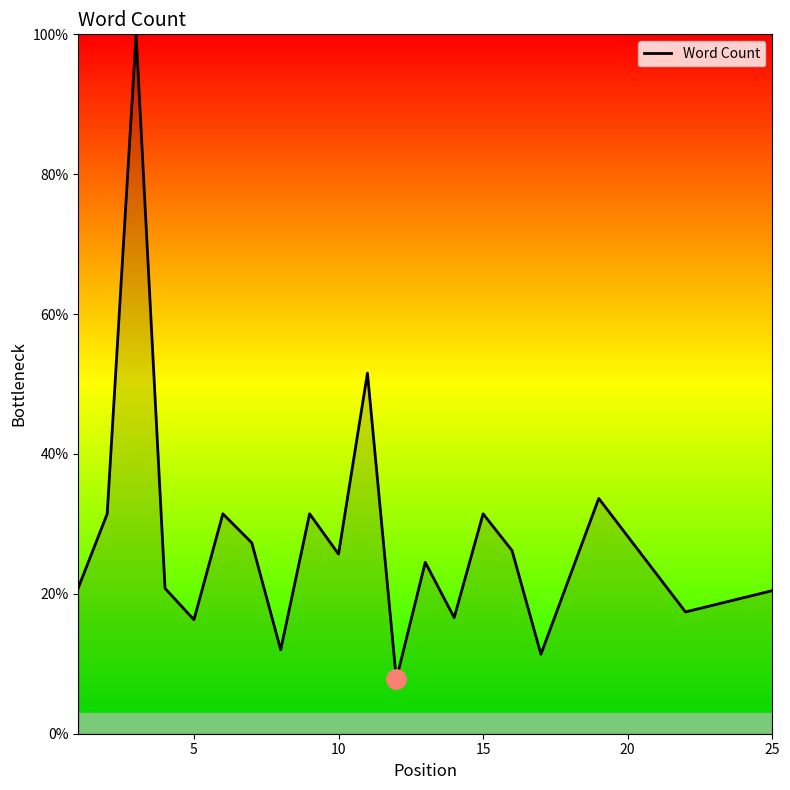

What is the average value?

27.9